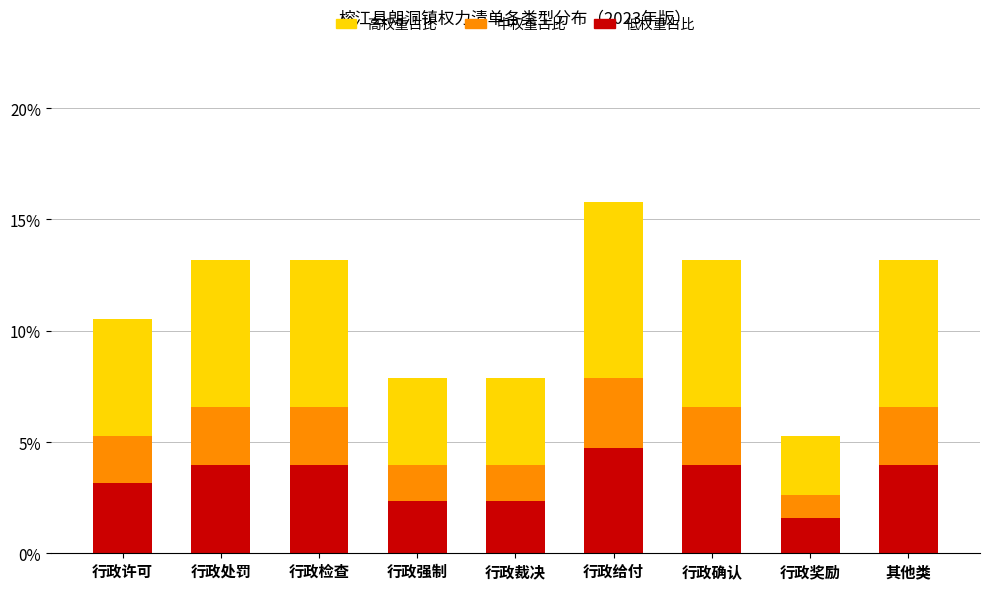

At which category is the sum across all series the highest?

行政给付